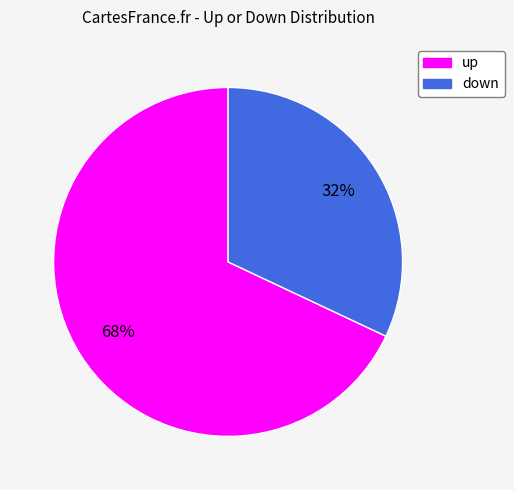

Which slice is the largest?

up